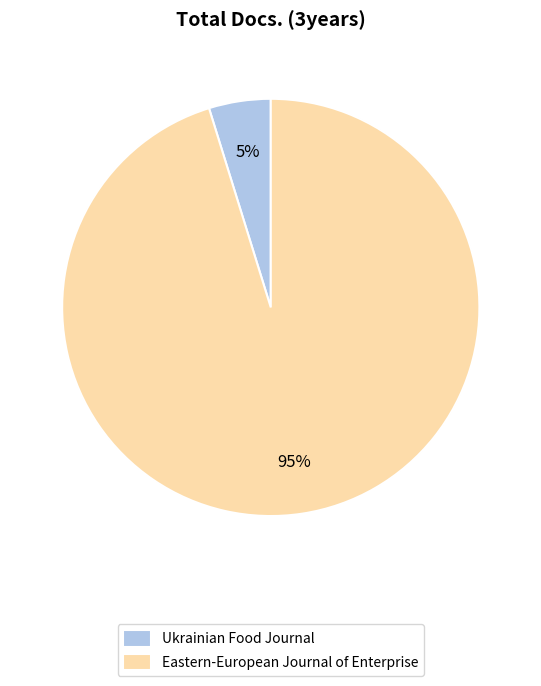

Count the number of slices in the pie.

2